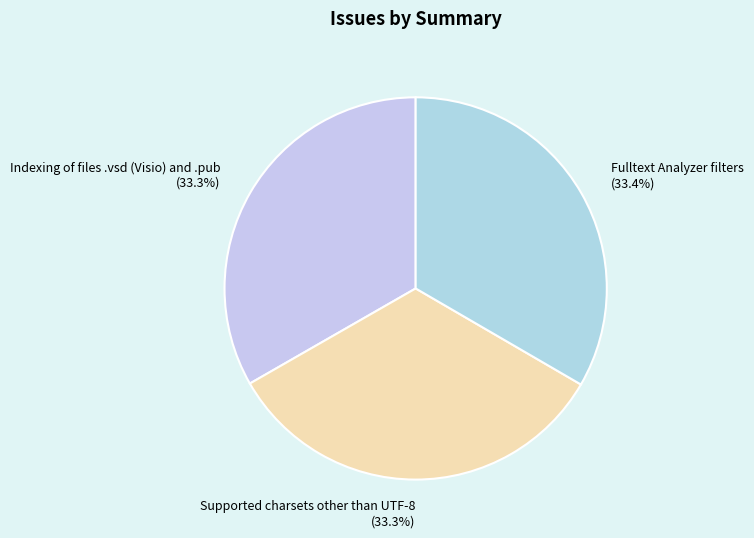

Is there a majority slice in this chart?

No